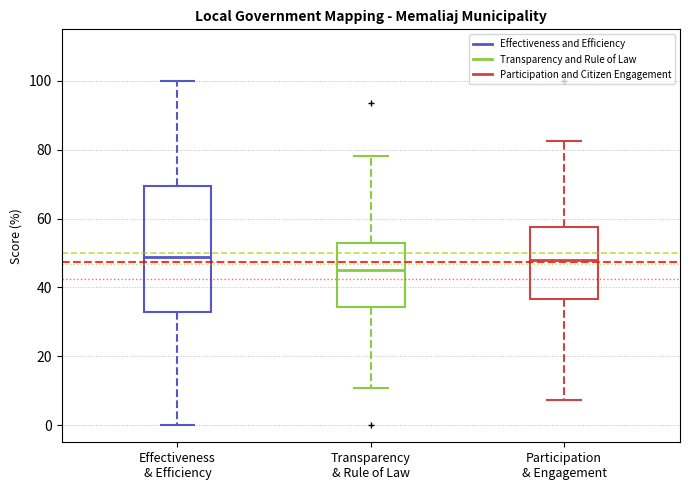

Reading left to right, read every box against the y-axis: the position of its median line, the range the box covers, and the ends of its whiskers. The values are not printed on the chart, so give them approximately, as read against the axis.

Effectiveness & Efficiency: median 48, box 32 to 70, whiskers 0 to 100
Transparency & Rule of Law: median 46, box 34 to 52, whiskers 10 to 78
Participation & Engagement: median 48, box 36 to 58, whiskers 8 to 82